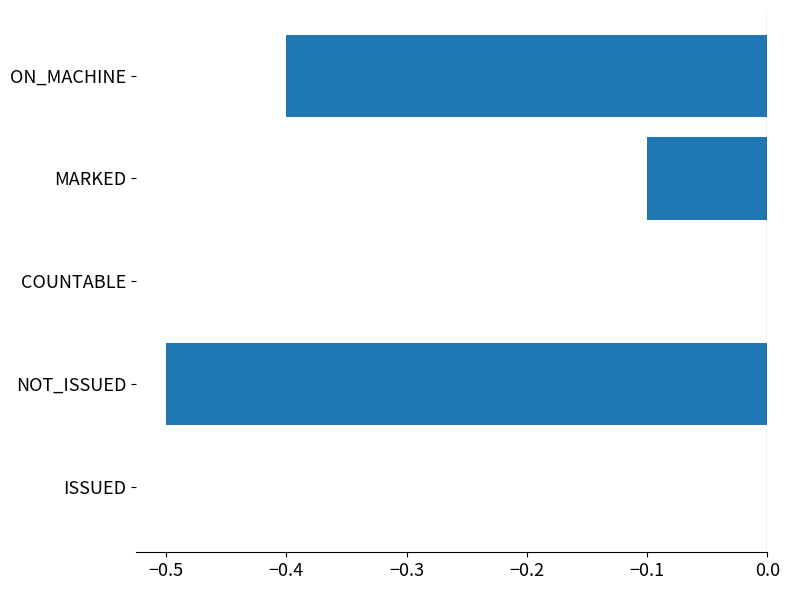

Reading top to bottom, what are all the values shown in this chart?

ON_MACHINE=-0.4	MARKED=-0.1	COUNTABLE=0.0	NOT_ISSUED=-0.5	ISSUED=0.0